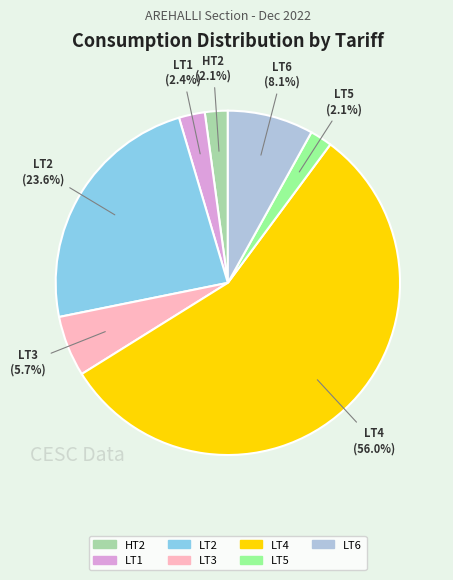

Does any single category account for the majority?

Yes